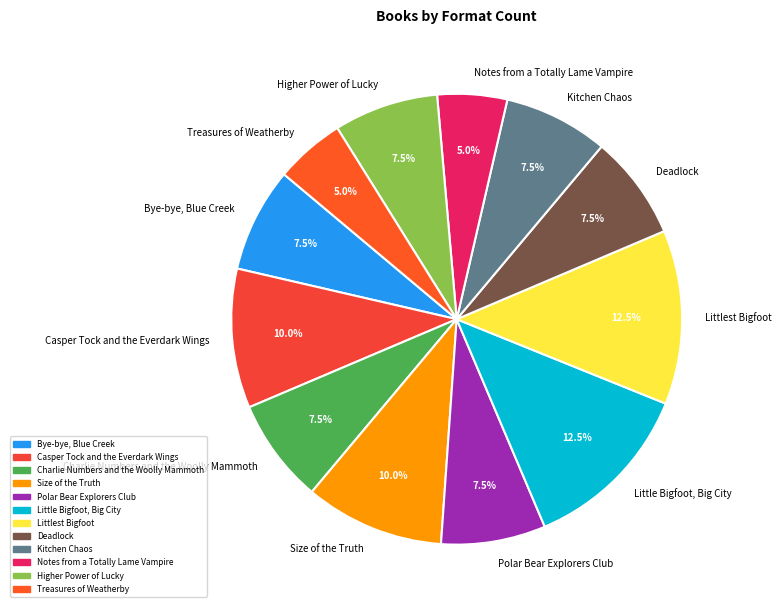

What portion of the pie excludes Deadlock?

92.5%